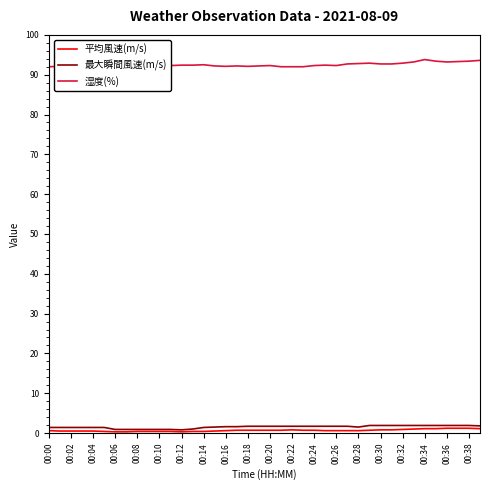

Which series has the largest total across all categories?

湿度(%)